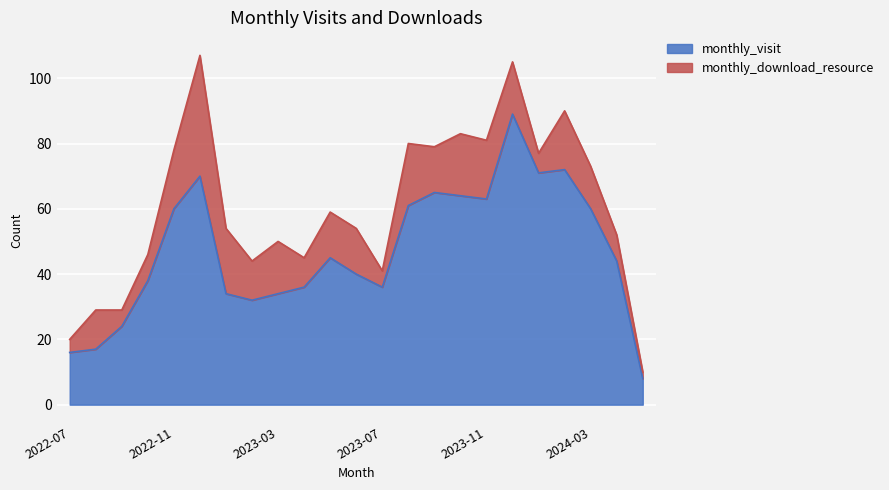

What is the lowest value of the monthly_visit series?

8